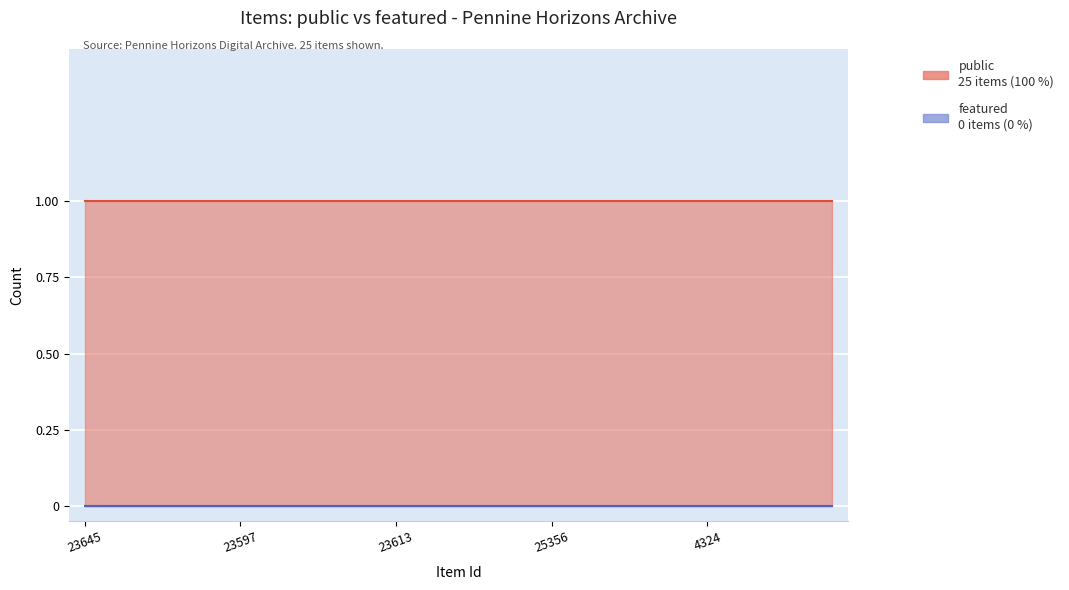

True or false: public and featured cross at least once.

False